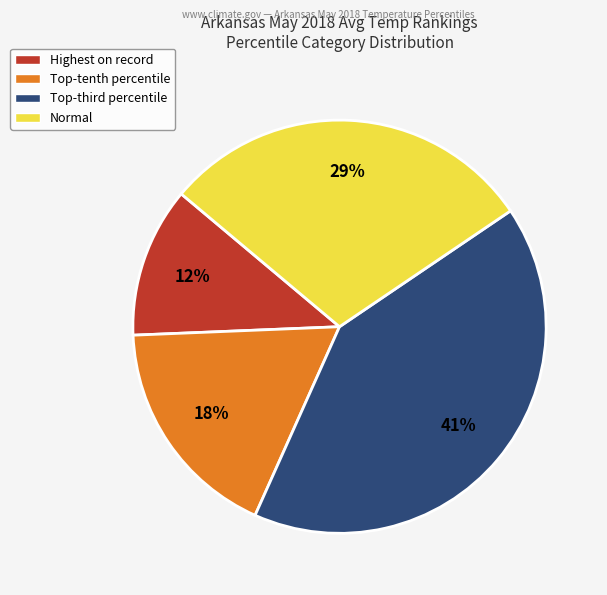

Rank the categories by value from highest to lowest.

Top-third percentile, Normal, Top-tenth percentile, Highest on record